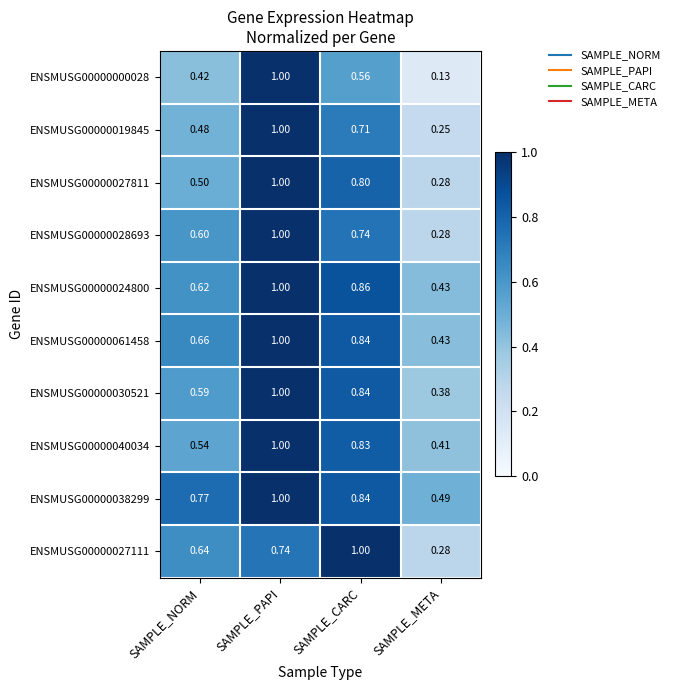

At how many categories does at least one series exceed 0?

4